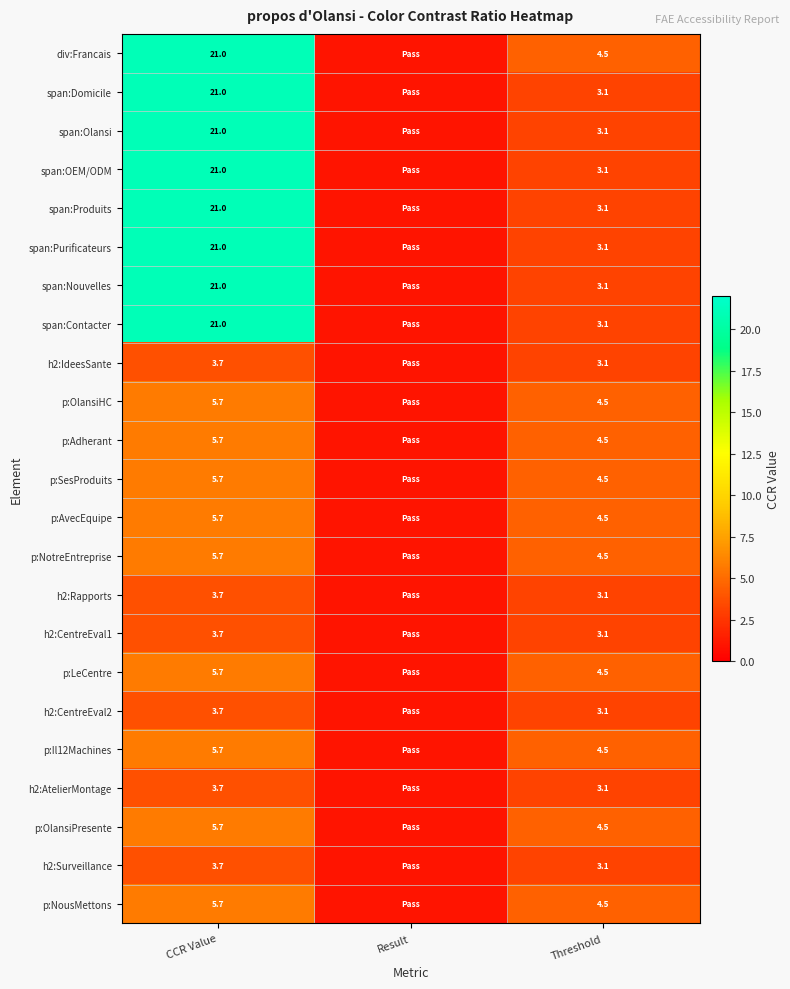

How many categories are shown in the chart?

3